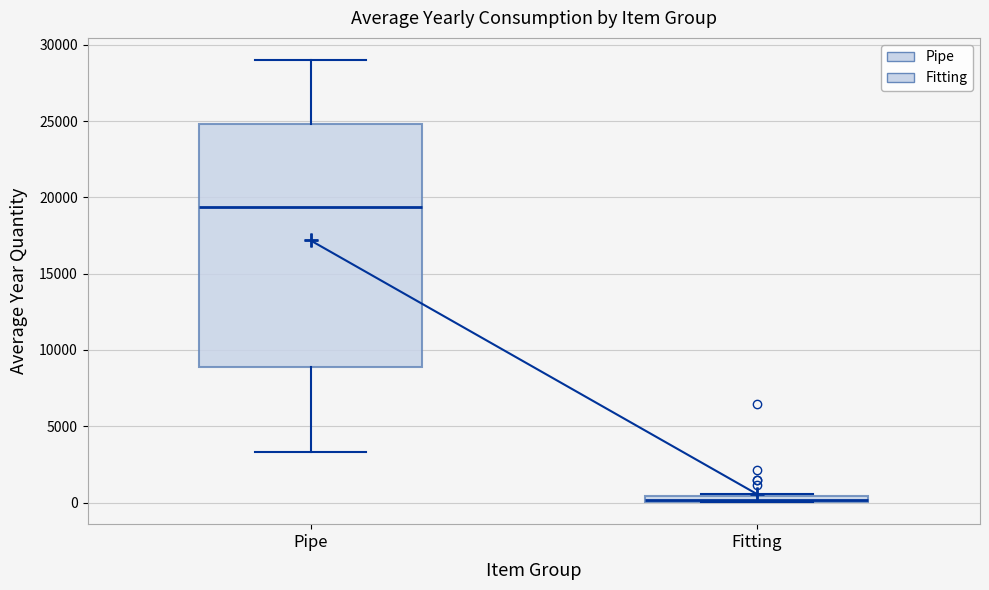

Which box is the tallest, from its lower edge to its upper edge?

Pipe